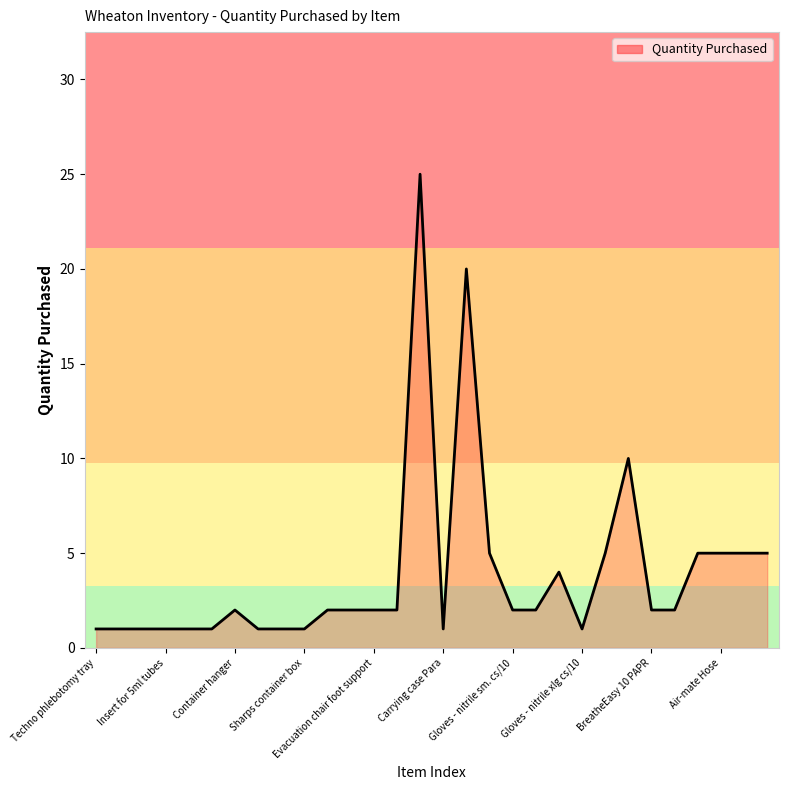

What is the sum of all values?

118